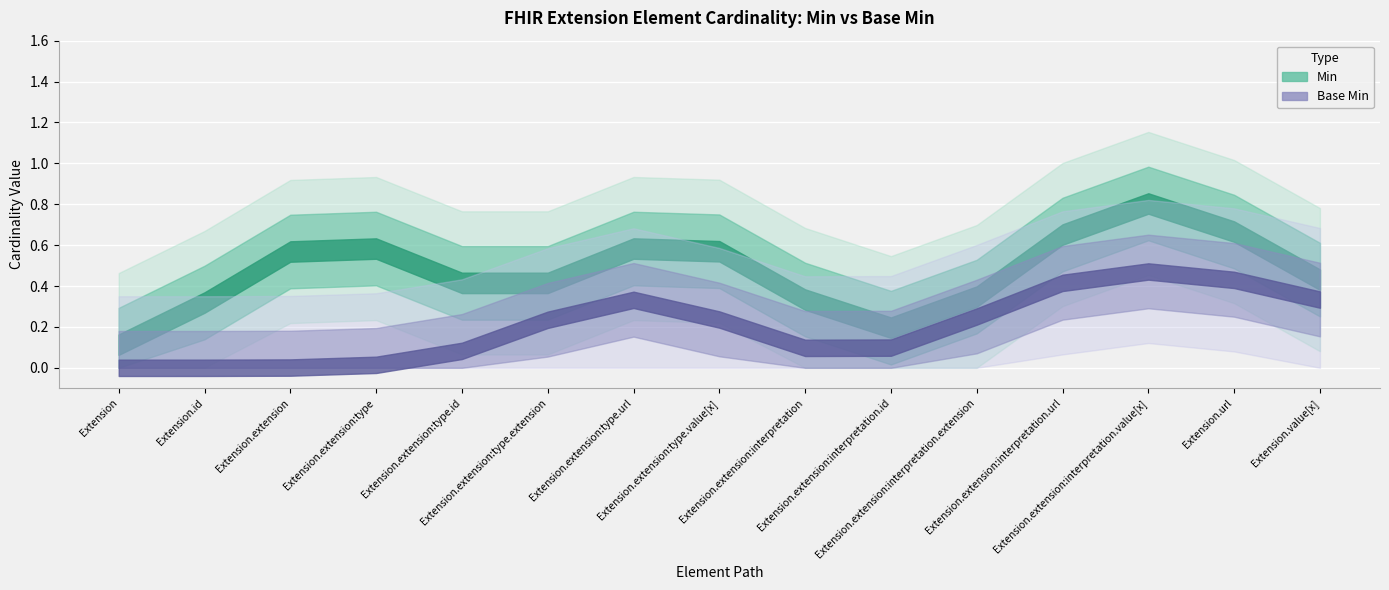

Which series has the widest spread of values?

Min